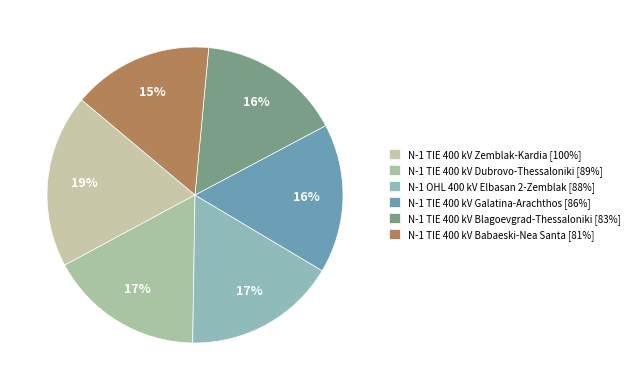

Count the number of slices in the pie.

6